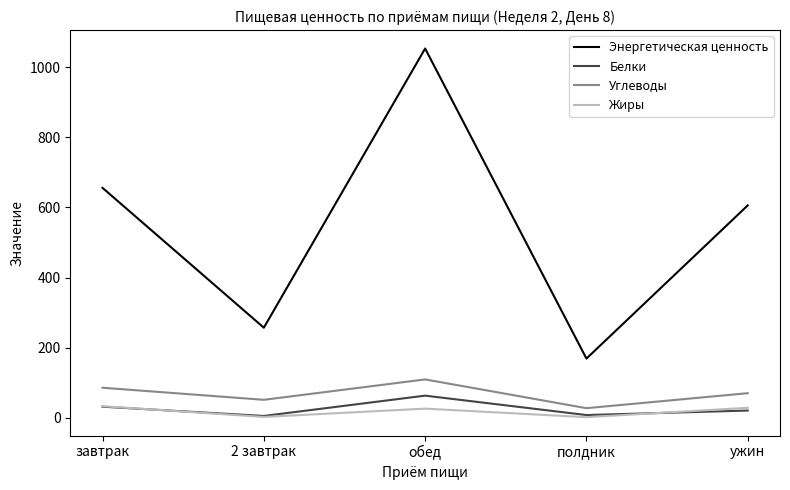

What value does the Углеводы series have at обед?

109.8